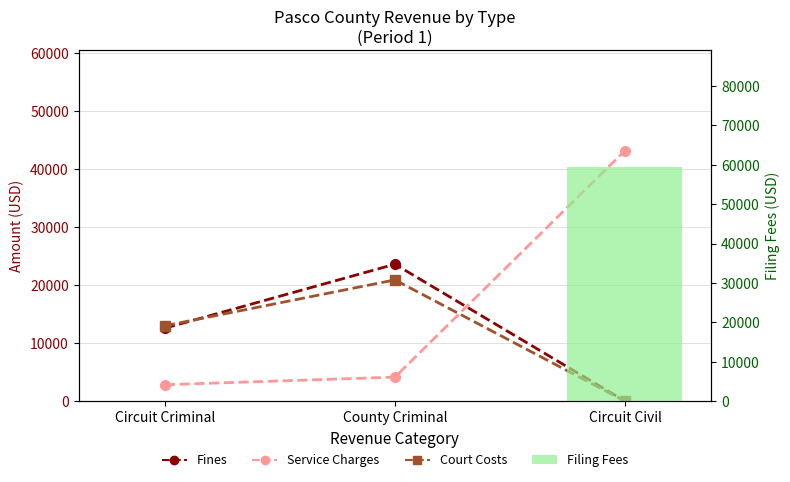

Which label corresponds to the largest value in the chart?

Circuit Civil